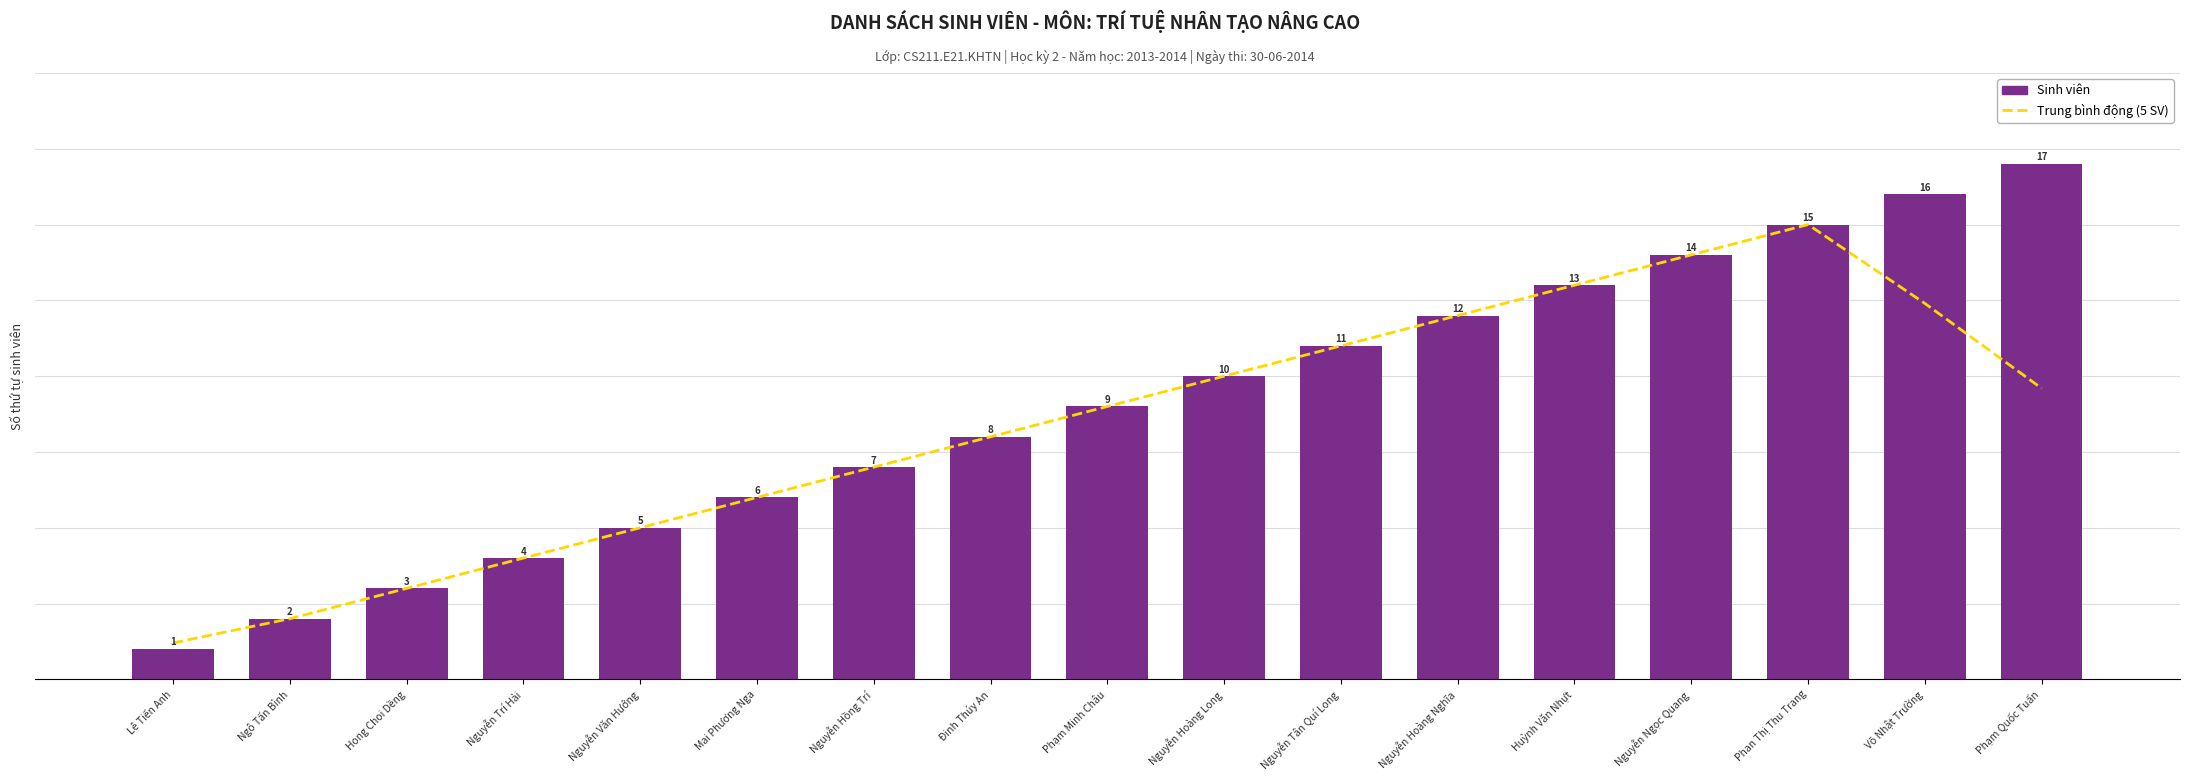

What is the sum of the Trung bình động (5 SV) values at Hong Choi Dềng and Nguyễn Trí Hải?

7.0